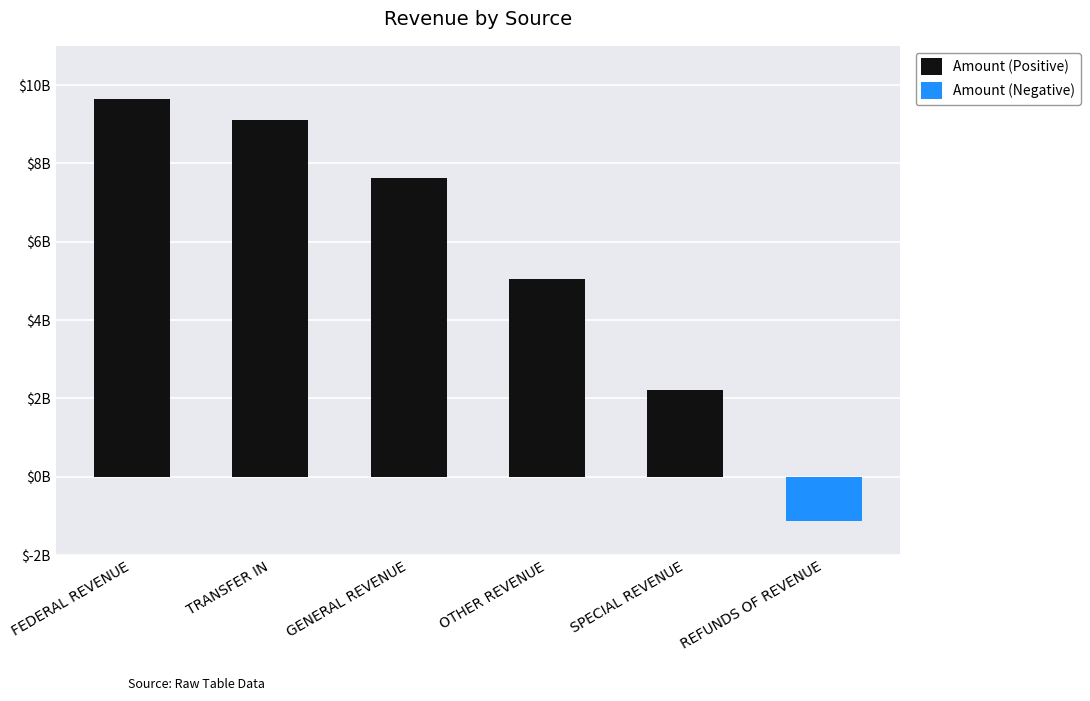

Is the value of Amount (Negative) at SPECIAL REVENUE greater than the value of Amount (Positive) at REFUNDS OF REVENUE?

No